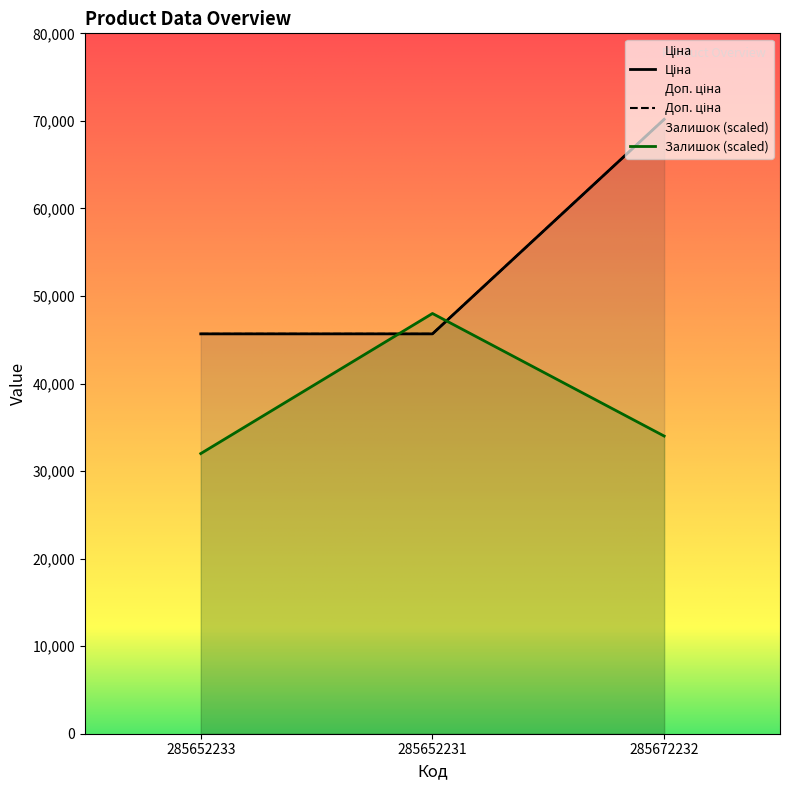

How many lines are shown in the chart?

3